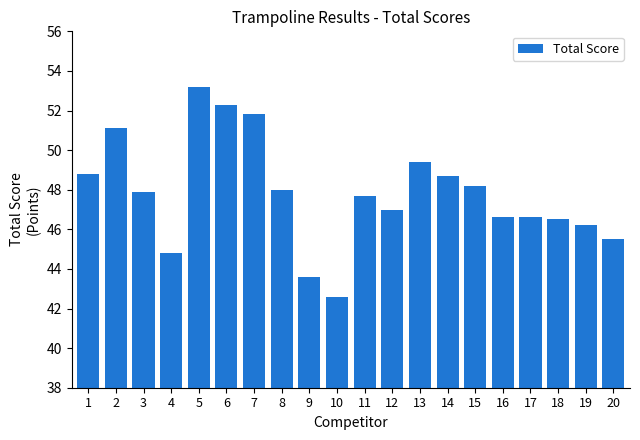

Approximately how many times larger is the value at 10 compared to 11?

0.9